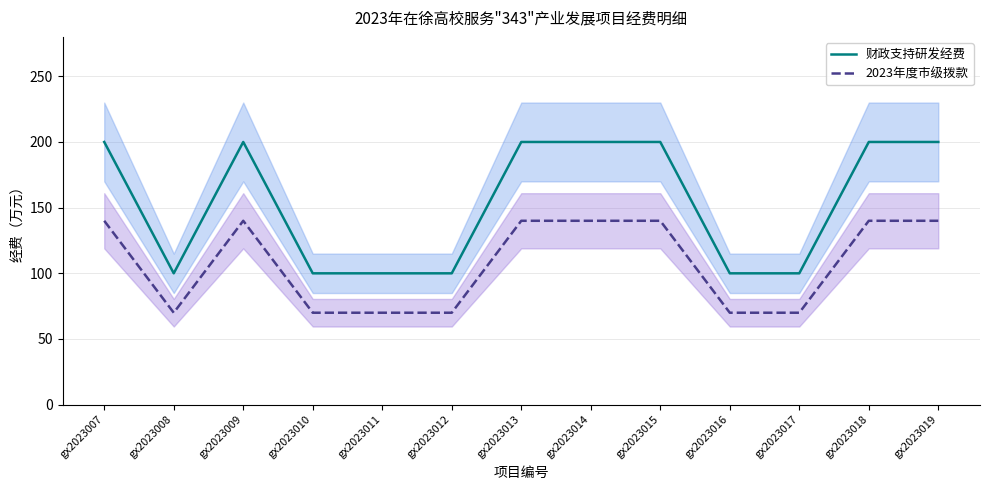

At which category is the sum across all series the highest?

gx2023007